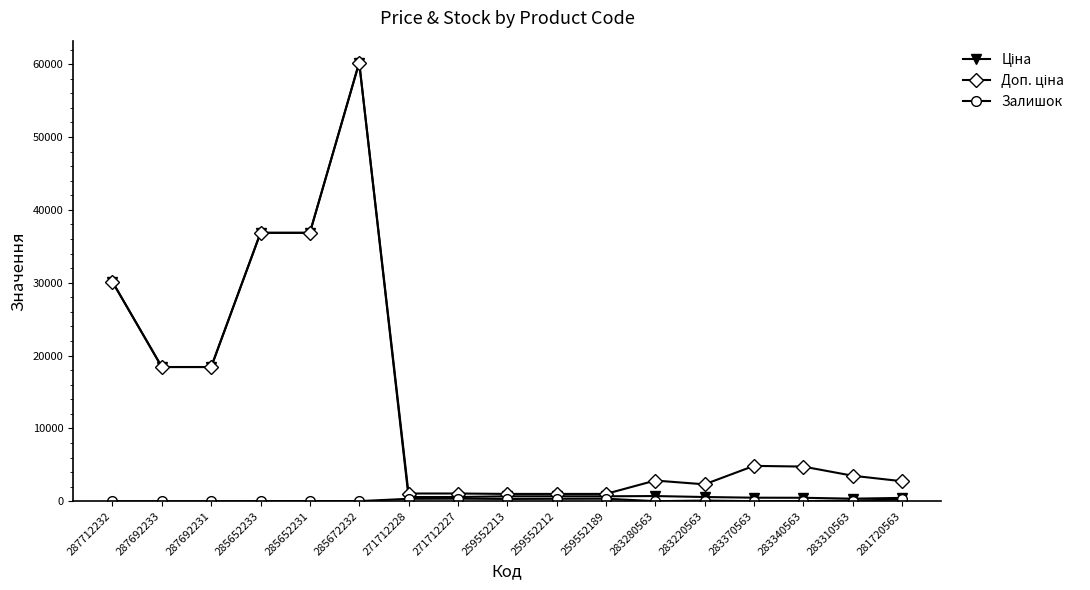

At how many categories does at least one series exceed 24030?

4